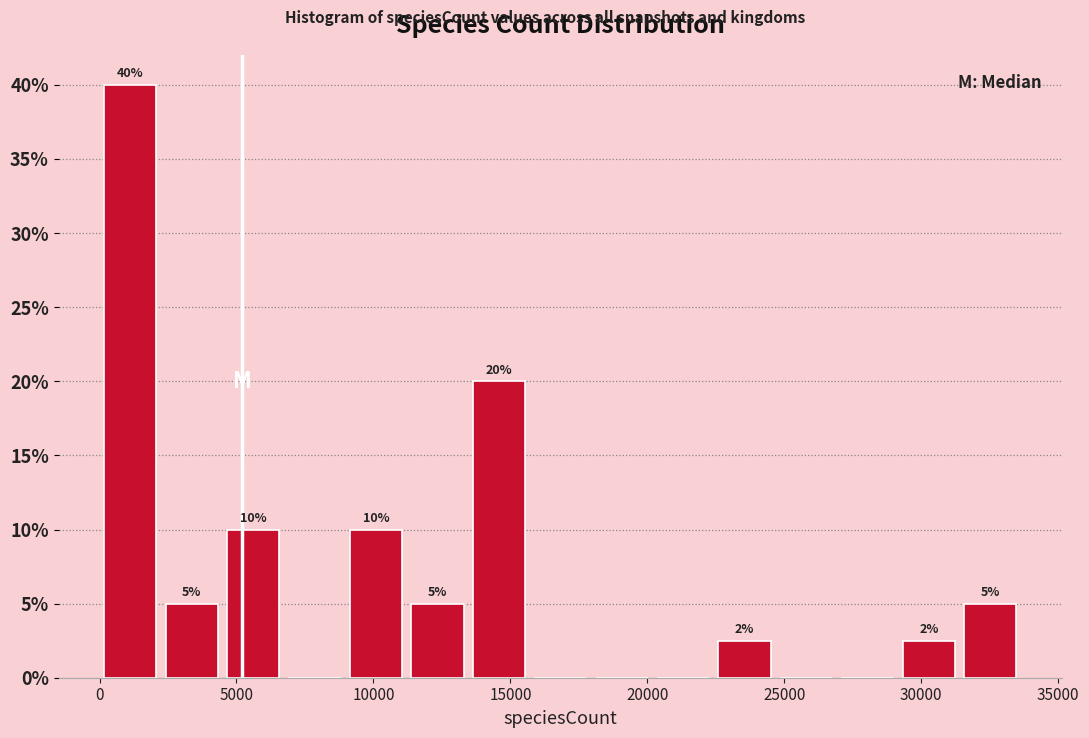

Which range on the x-axis has the tallest bar?

0 to 2000